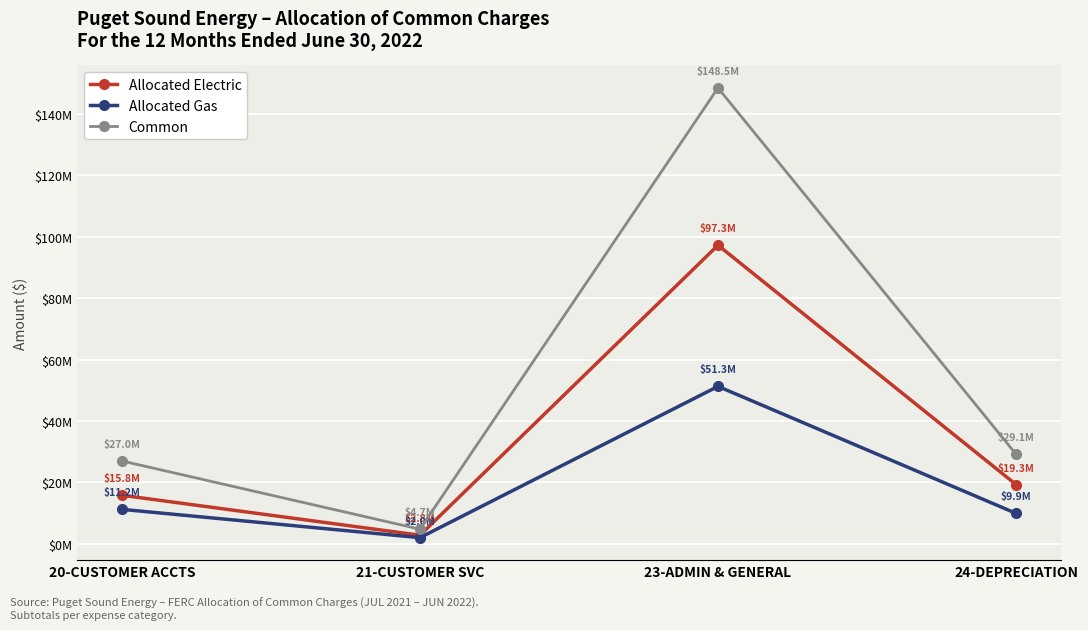

Is this an area chart (filled region under the line)?

No